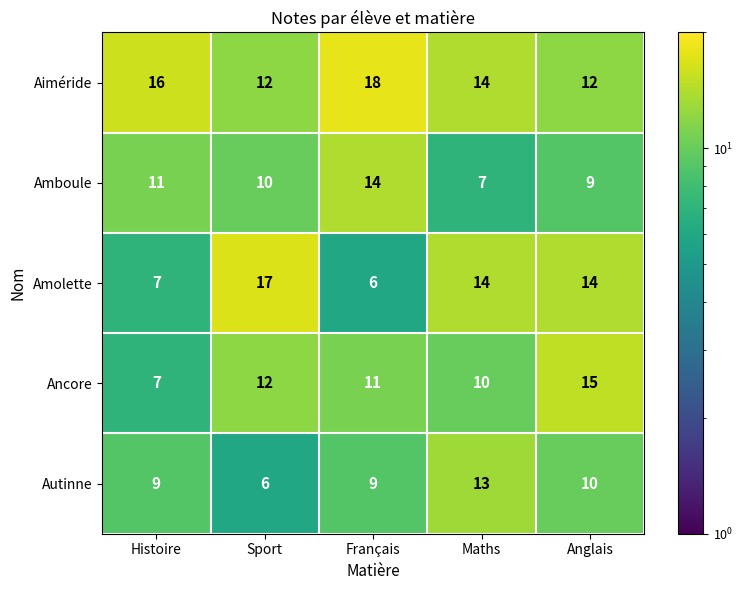

What is the minimum value shown in the chart?

6